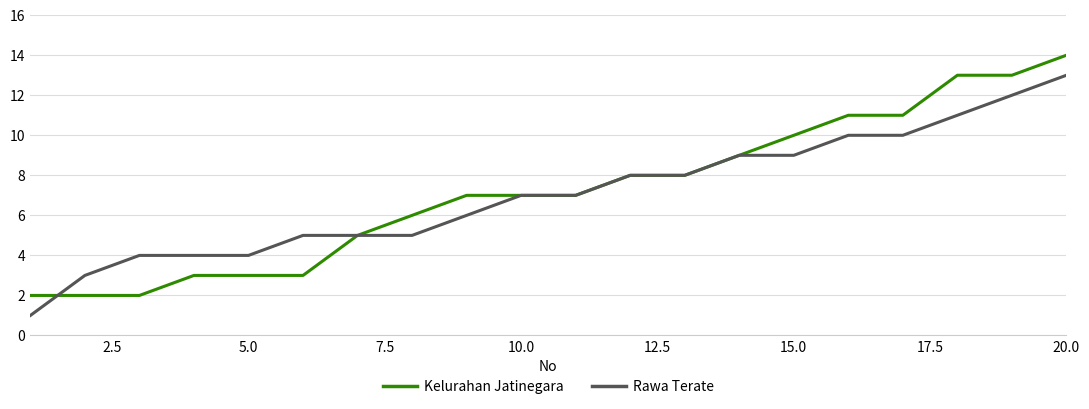

True or false: Kelurahan Jatinegara and Rawa Terate cross at least once.

True